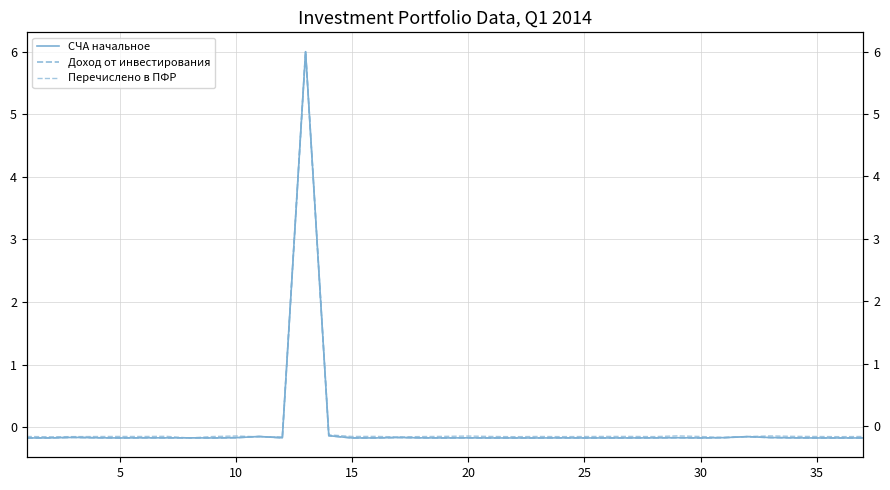

What is the total value across all series at 35?

-0.5